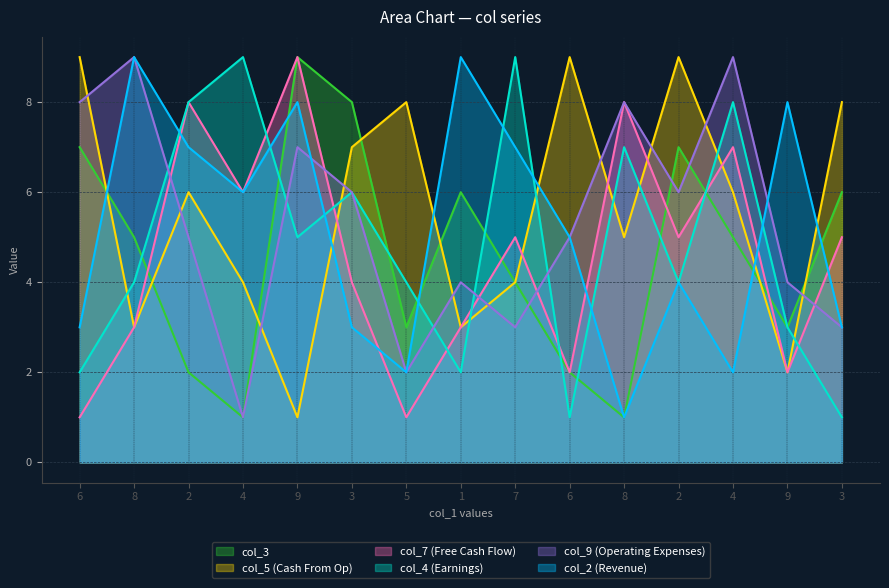

At 2, list the series in order from smallest to largest.

col_3, col_9, col_5, col_2, col_4, col_7